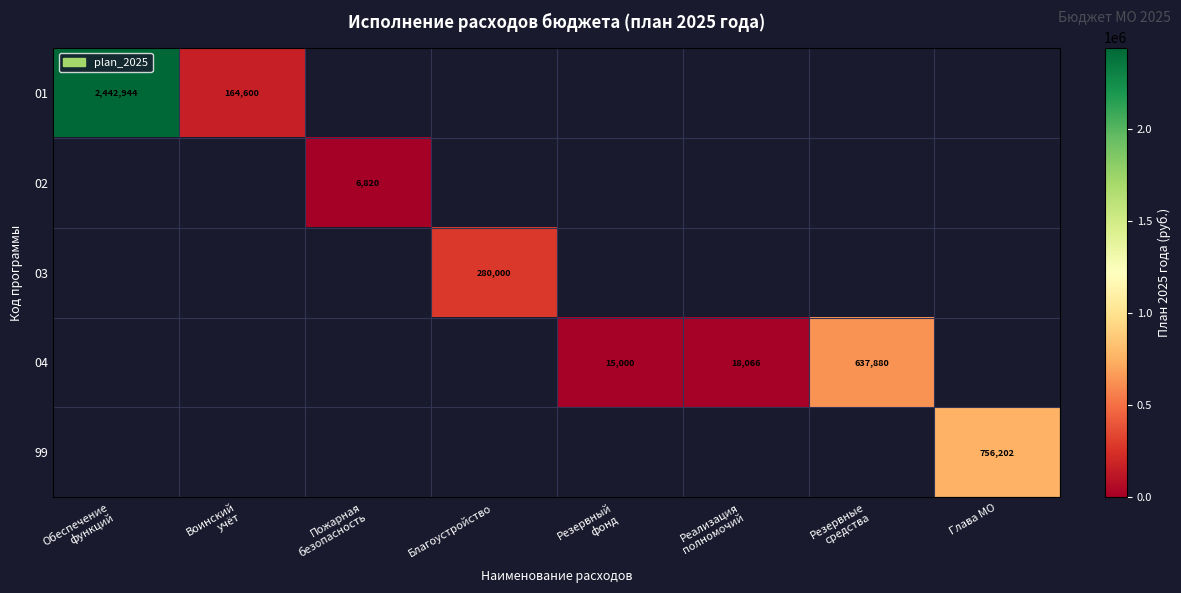

How many values in 03 are above zero?

1